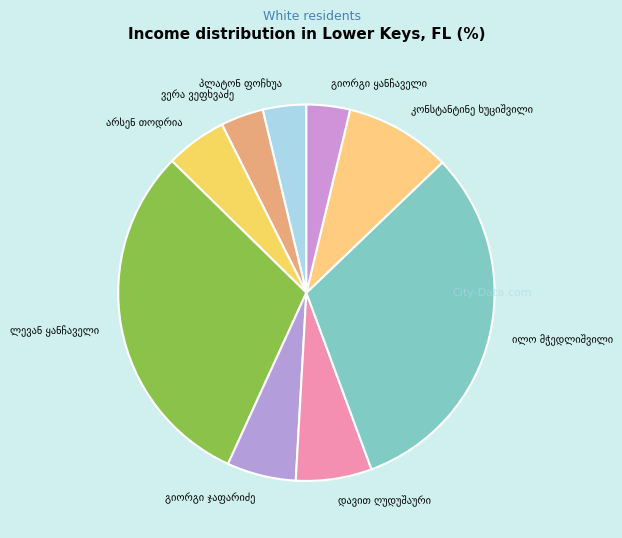

Is there any slice that represents more than half of the pie?

No